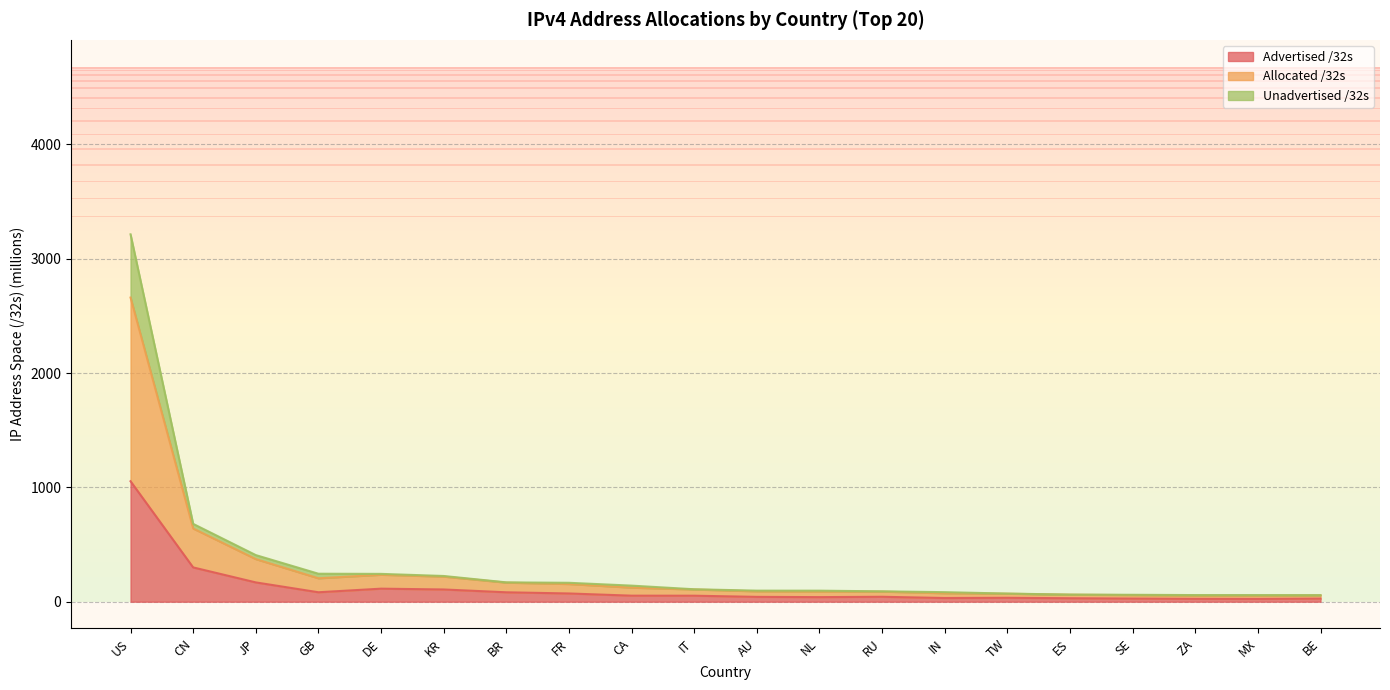

What is the spread (max minus min) of values at BE?

30.1